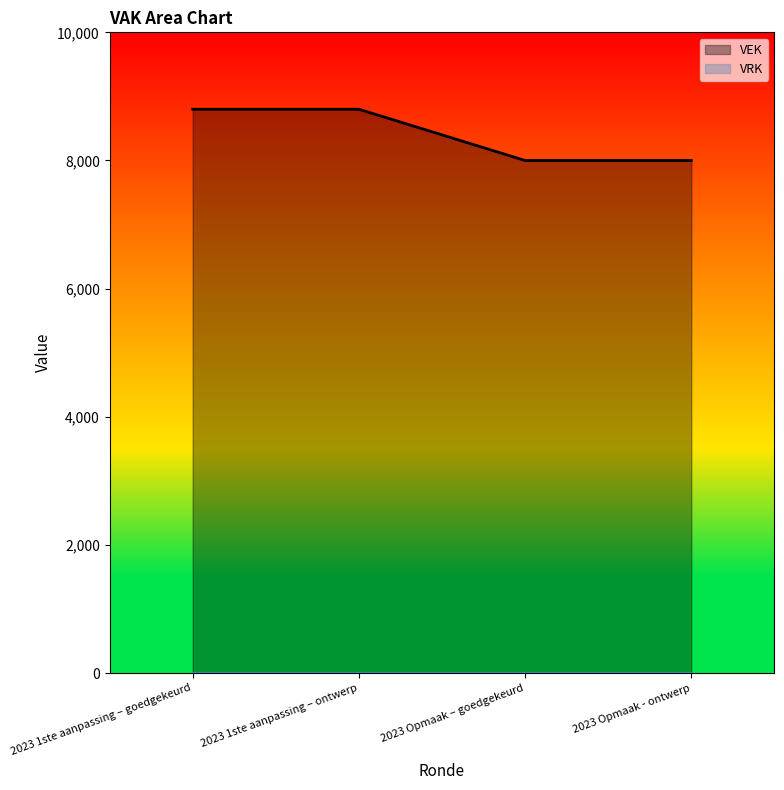

What is the difference between the values at 2023 1ste aanpassing – ontwerp and 2023 Opmaak - ontwerp?

800